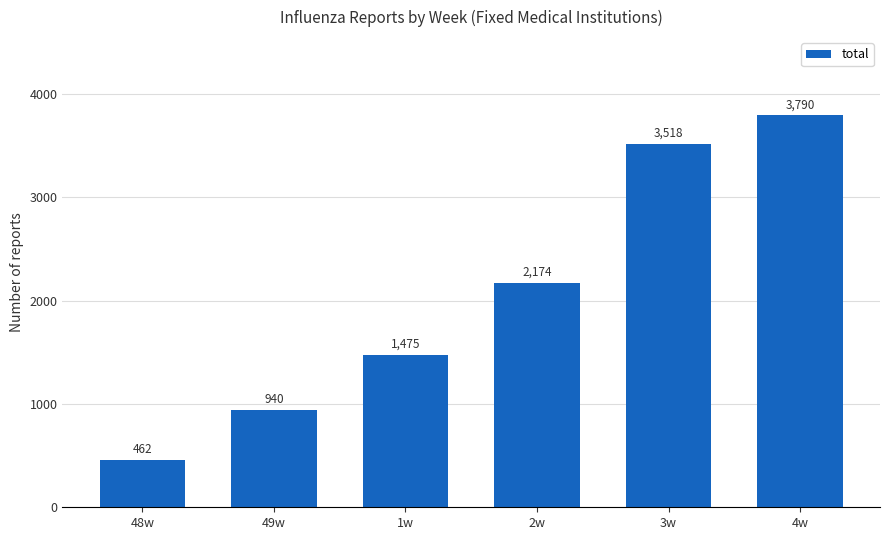

What is the approximate value at 3w, to the nearest 100?

3500